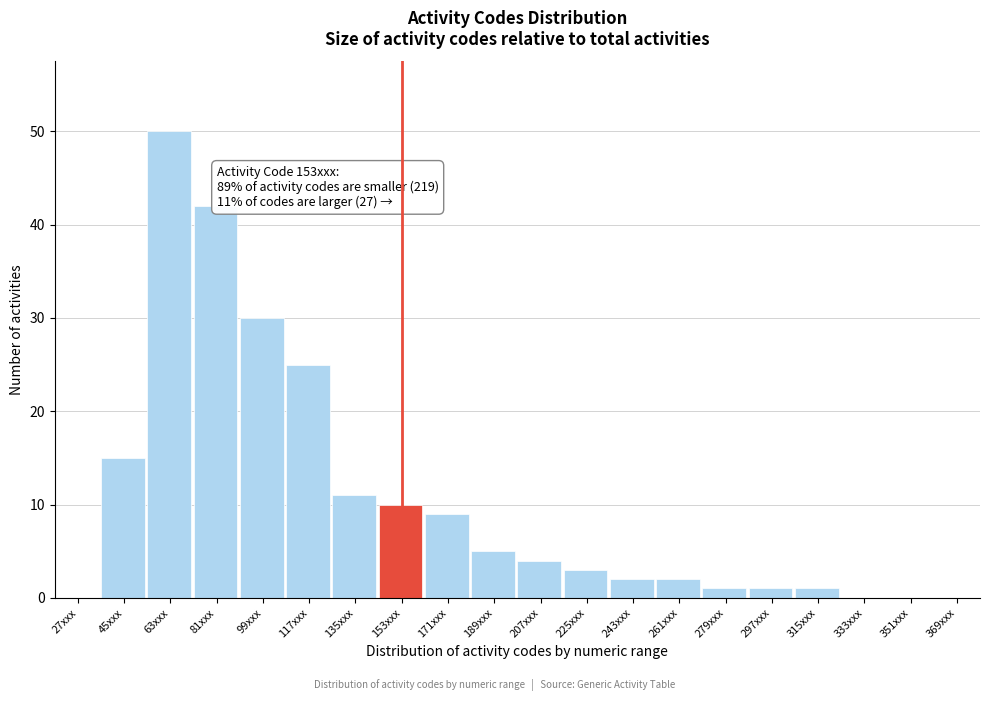

Reading left to right, list all the values displayed in this chart.

27xxx=0	45xxx=15	63xxx=50	81xxx=42	99xxx=30	117xxx=25	135xxx=11	153xxx=10	171xxx=9	189xxx=5	207xxx=4	225xxx=3	243xxx=2	261xxx=2	279xxx=1	297xxx=1	315xxx=1	333xxx=0	351xxx=0	369xxx=0